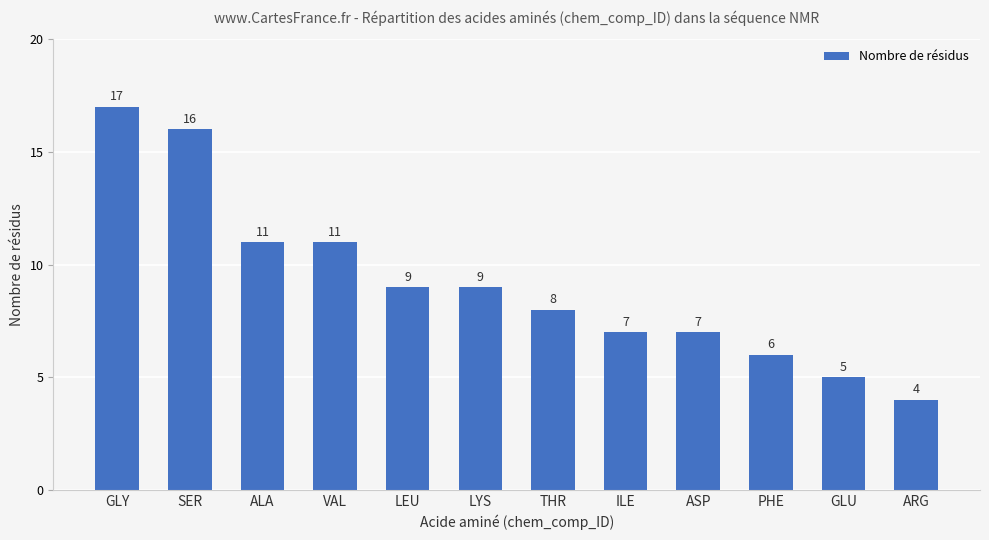

The chart shows a value of 4 at ARG. True or false?

True